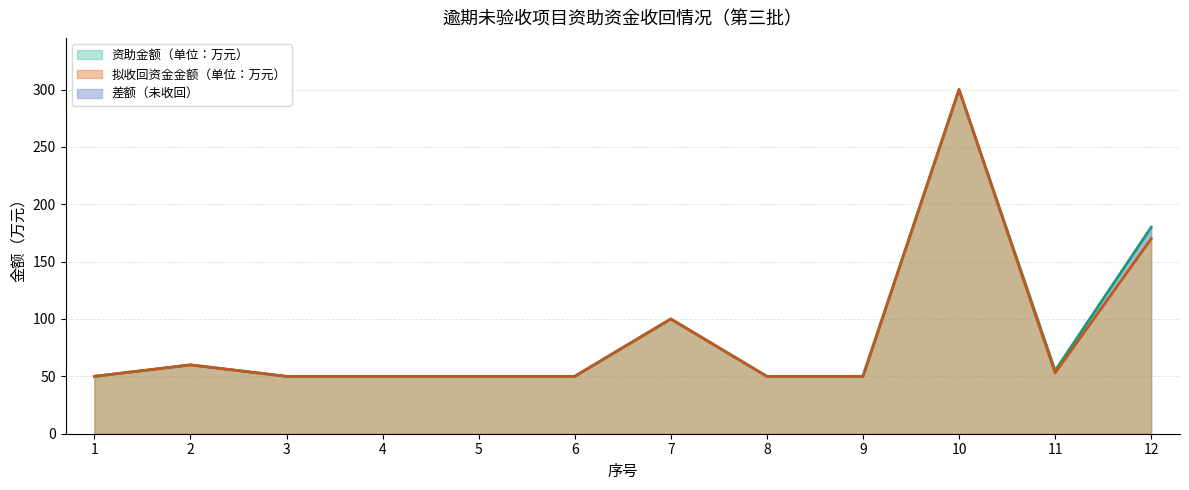

Reading right to left, what are all the values shown in this chart?

资助金额（单位：万元）: 180	55	300	50	50	100	50	50	50	50	60	50
拟收回资金金额（单位：万元）: 170	53	300	50	50	100	50	50	50	50	60	50